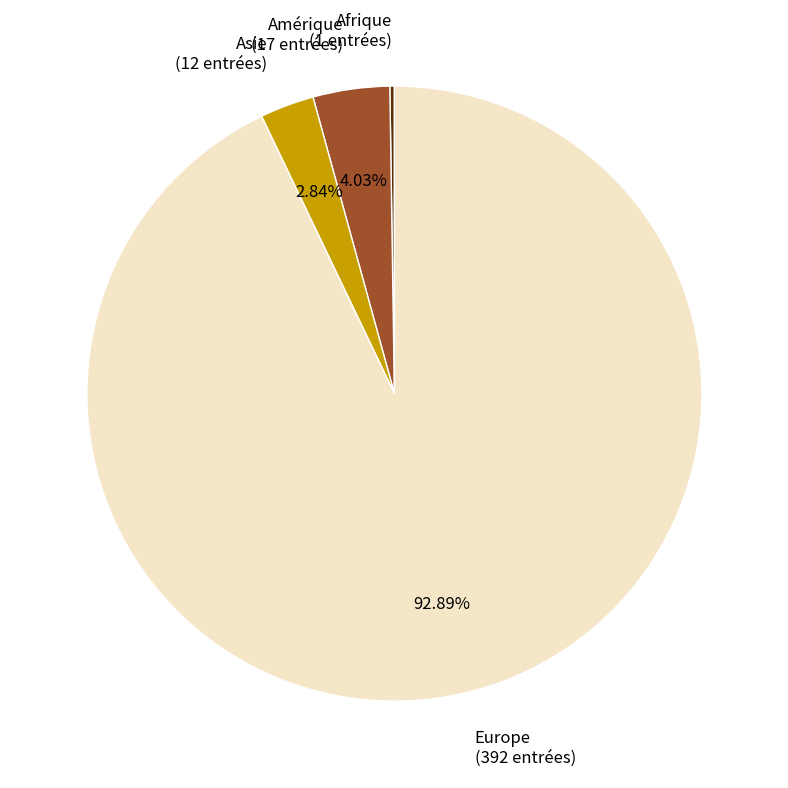

Which slice represents more than half of the pie?

Europe (392 entrées)